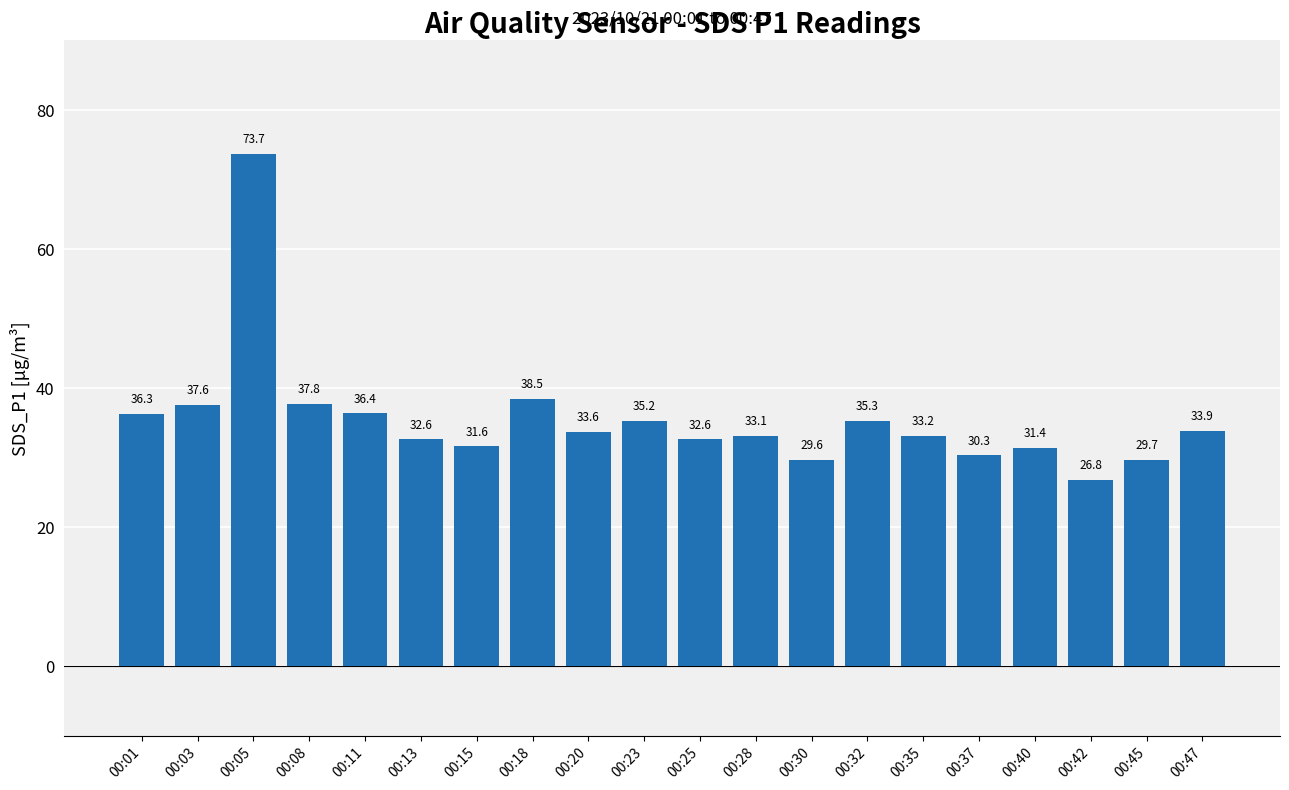

How many data points are less than 33?

8